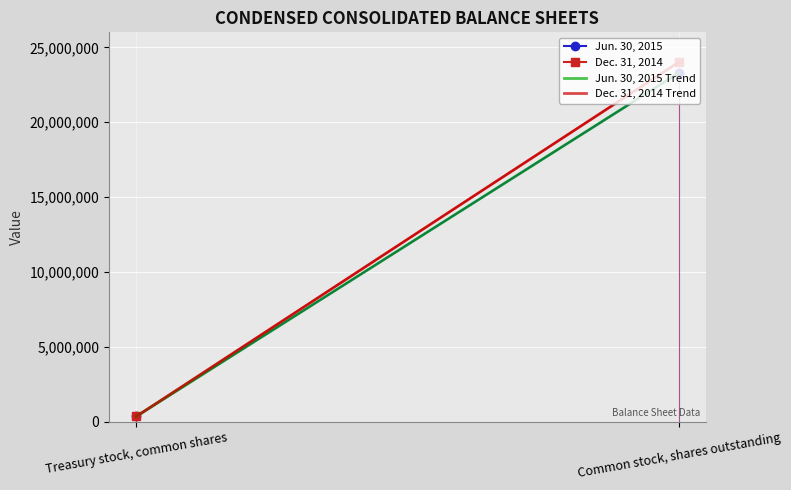

What is the label of the 1st point from the right?

Common stock, shares outstanding